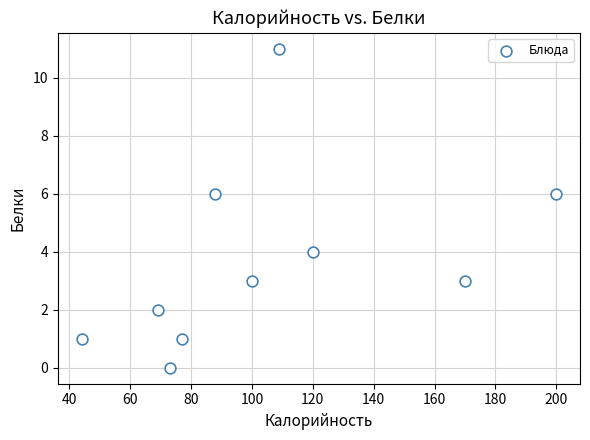

What is the range of Y values (max minus min)?

11